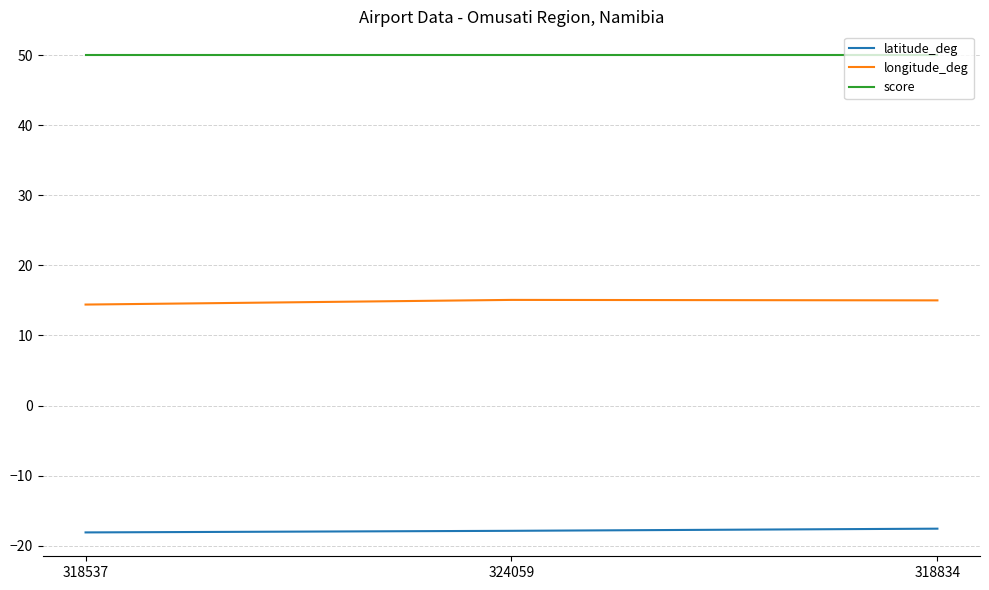

What is the sum of the score values at 318537 and 318834?

100.0